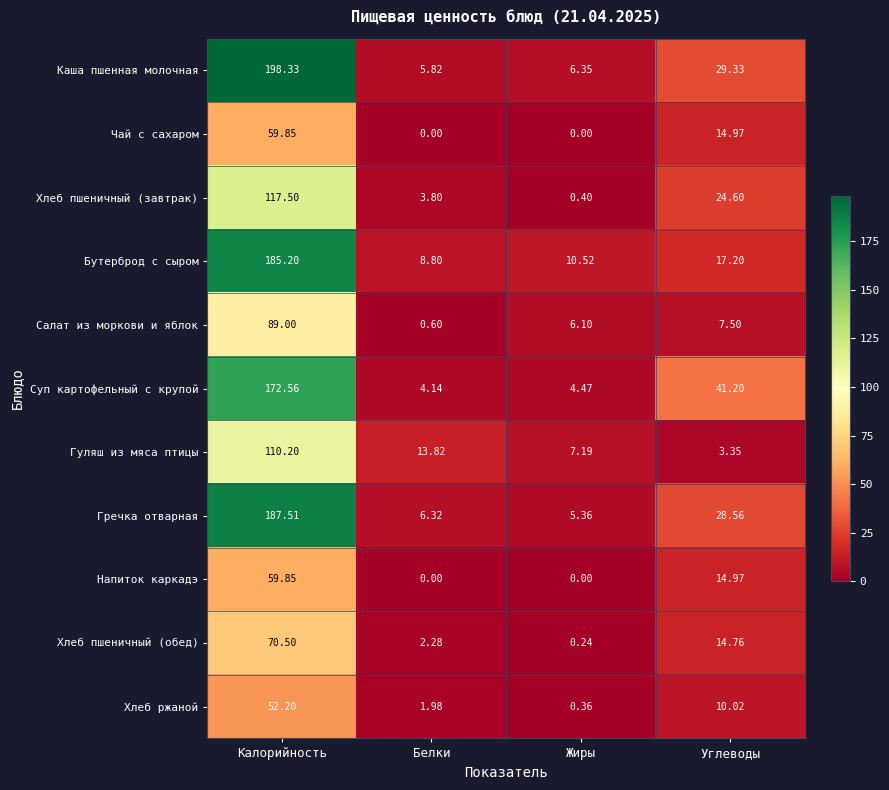

What is the maximum value shown in the chart?

198.3